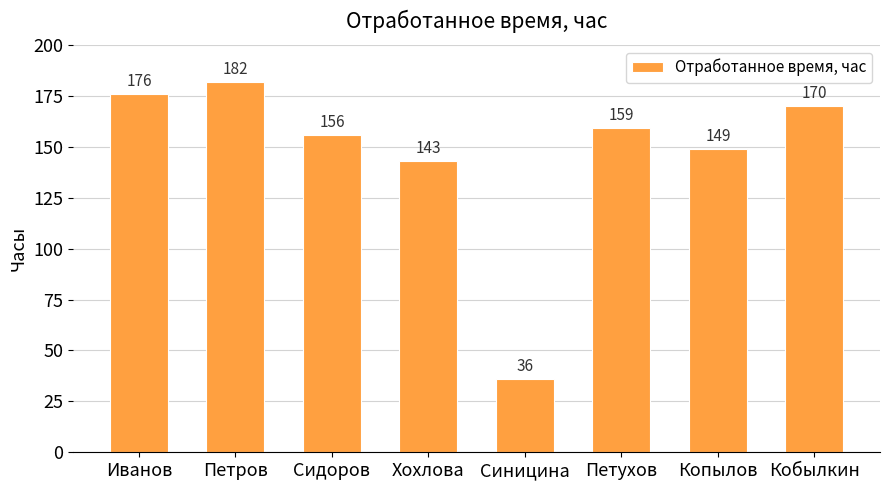

How many bars are there in total?

8